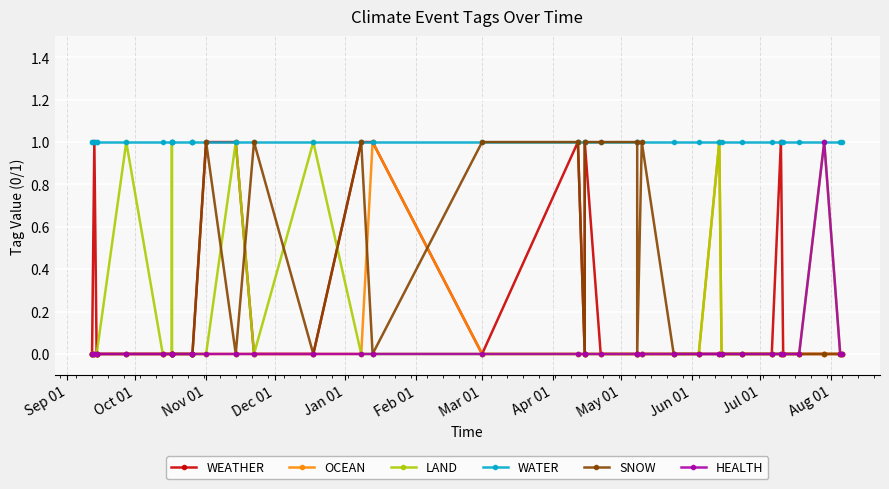

Reading left to right, transcribe all the data shown in this chart.

WEATHER: 0	0	1	0	0	0	0	0	0	0	0	0	0	0	1	1	0	0	1	1	0	1	0	1	0	0	0	0	0	0	0	0	0	0	1	0	0	0	0	0
OCEAN: 0	0	0	0	0	0	0	0	0	0	0	0	0	0	0	0	0	0	0	1	0	0	0	0	0	0	0	0	0	0	1	0	0	0	0	0	0	0	0	0
LAND: 0	0	0	0	0	1	0	0	0	1	0	0	0	0	0	1	0	1	0	0	0	0	0	0	0	0	0	0	0	0	1	0	0	0	0	0	0	1	0	0
WATER: 1	1	1	1	1	1	1	1	1	1	1	1	1	1	1	1	1	1	1	1	1	1	1	1	1	1	1	1	1	1	1	1	1	1	1	1	1	1	1	1
SNOW: 0	0	0	0	0	0	0	0	0	0	0	0	0	0	1	0	1	0	1	0	1	1	0	1	1	1	0	1	0	0	0	0	0	0	0	0	0	0	0	0
HEALTH: 0	0	0	0	0	0	0	0	0	0	0	0	0	0	0	0	0	0	0	0	0	0	0	0	0	0	0	0	0	0	0	0	0	0	0	0	0	1	0	0